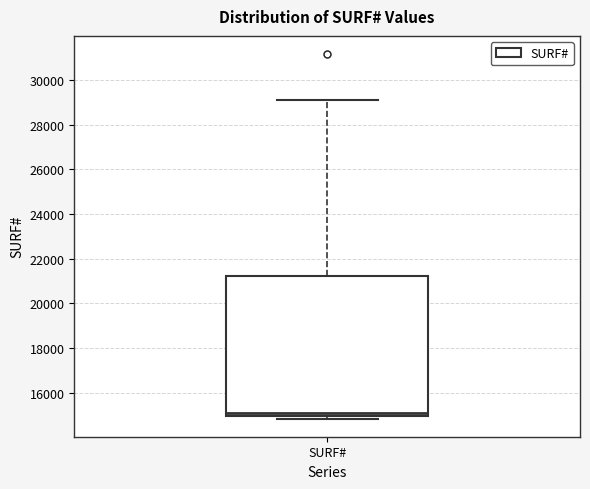

Where does the median line of the box for SURF# sit on the y-axis? The values are not printed on the chart, so give them approximately, as read against the axis.

15200